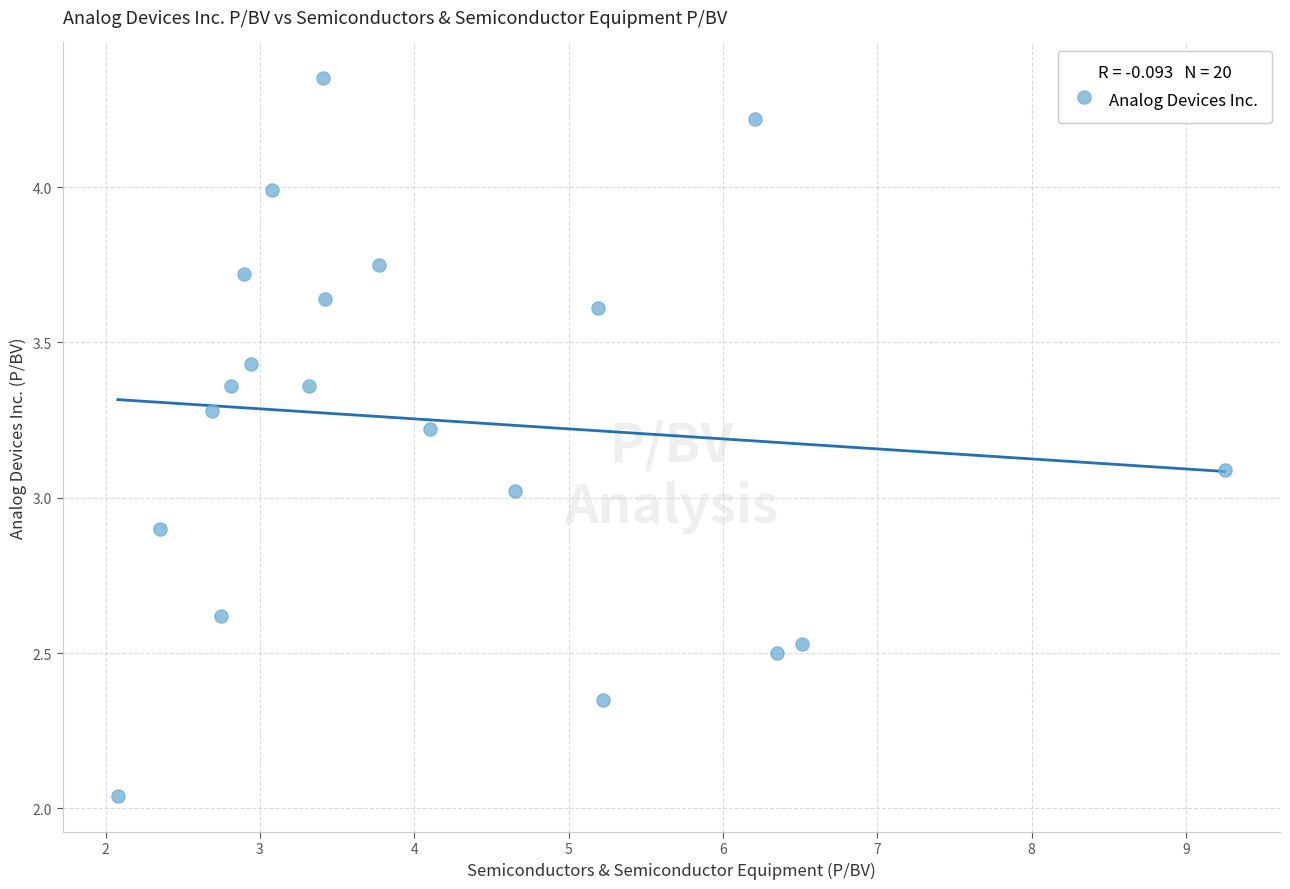

What is the range of Y values (max minus min)?

2.3